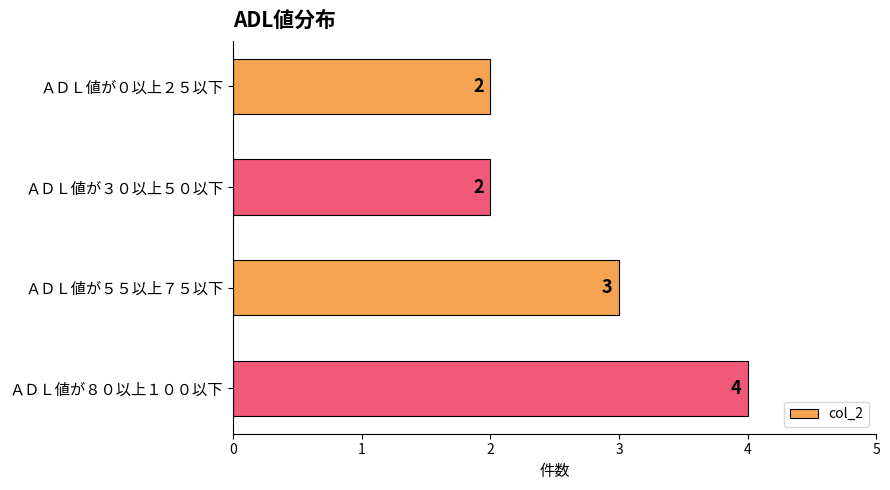

Which category has the highest value across all series?

ＡＤＬ値が８０以上１００以下